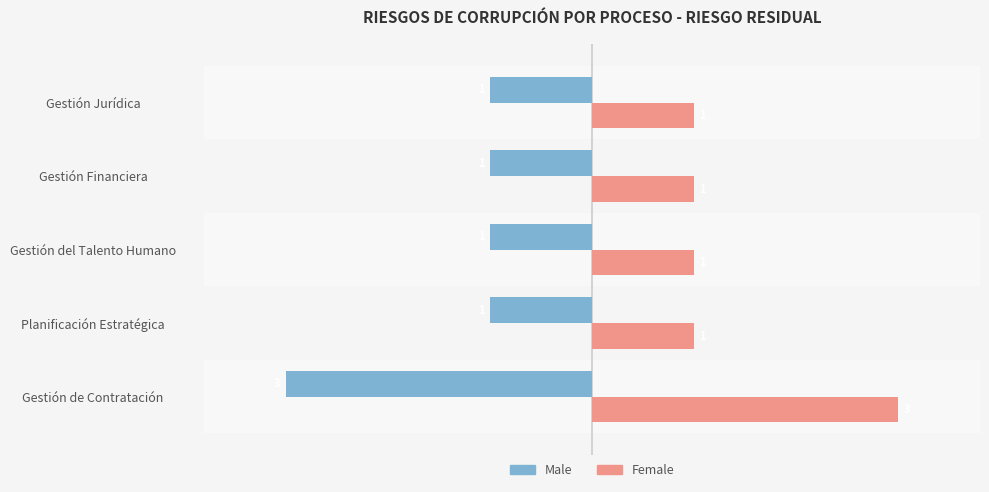

Rank the series by their maximum value, from highest to lowest.

Female, Male